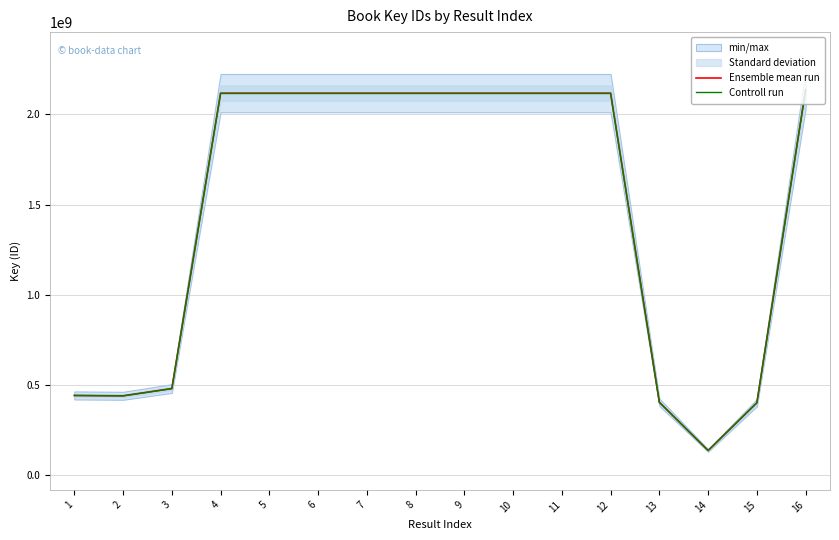

Which label corresponds to the largest value in the chart?

16